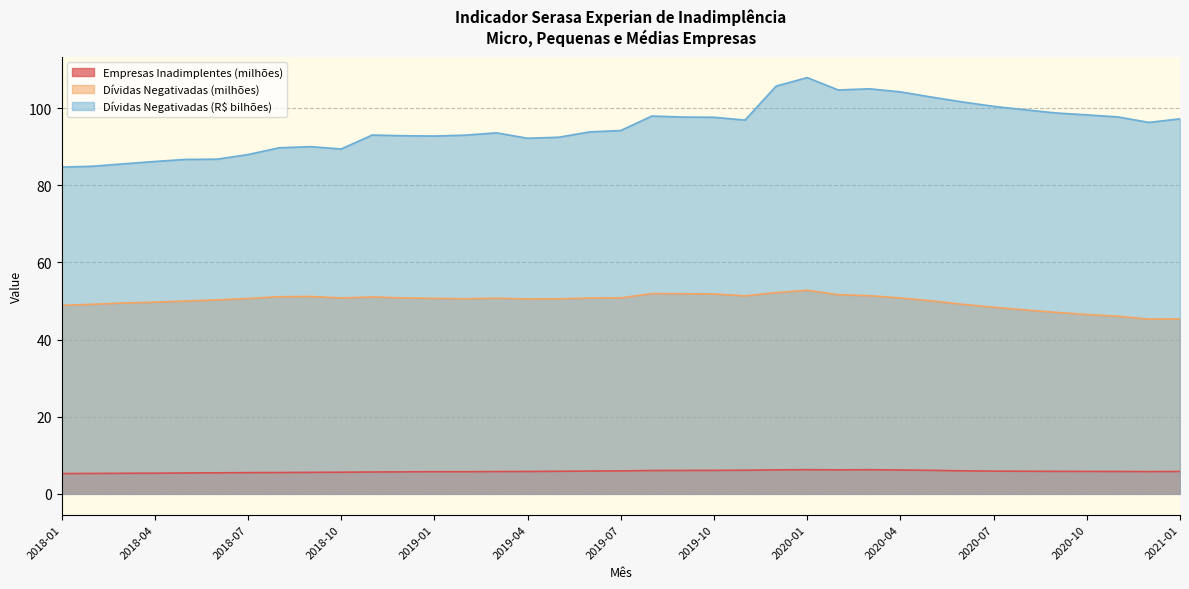

What is the minimum value shown in the chart?

5.3